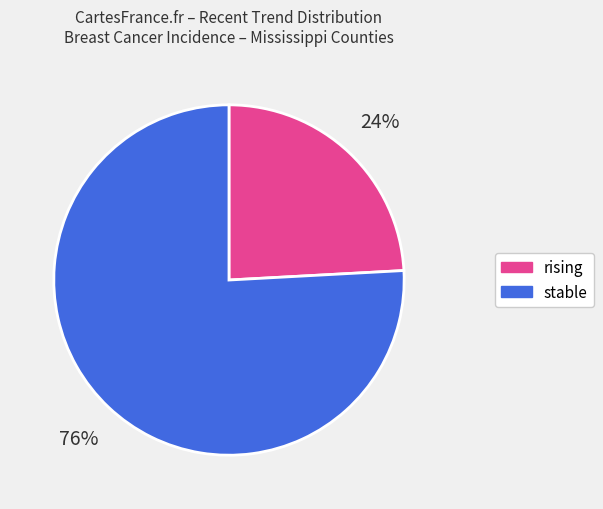

Is the sum of stable and rising greater than half?

Yes